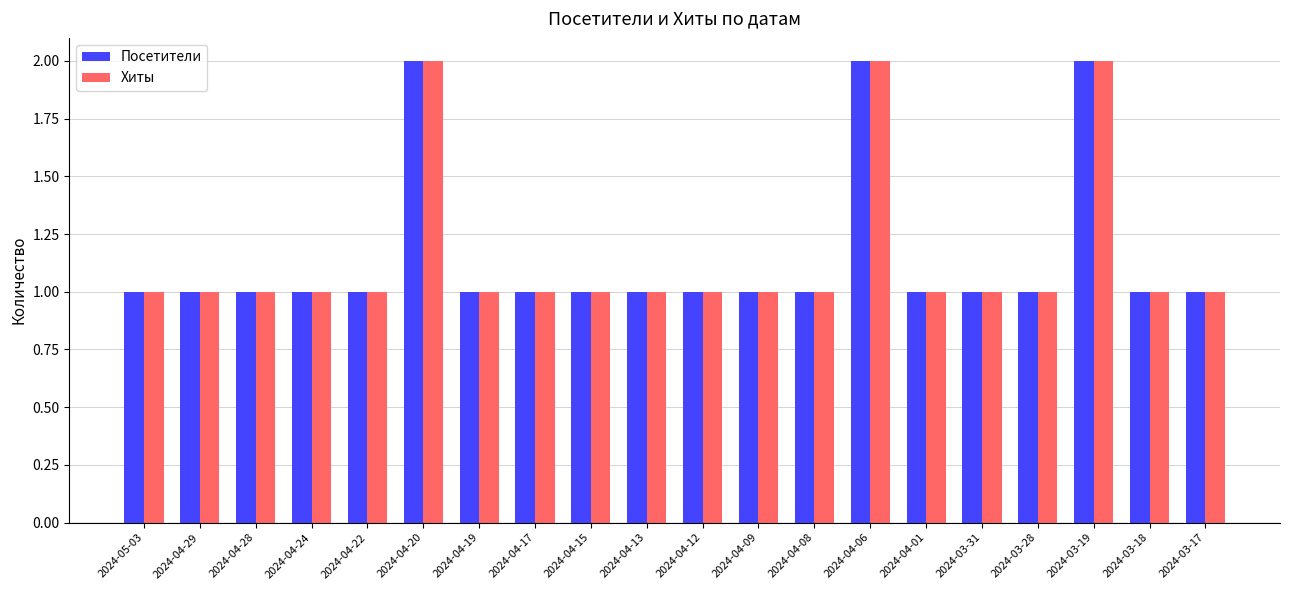

What is the smallest value displayed?

1